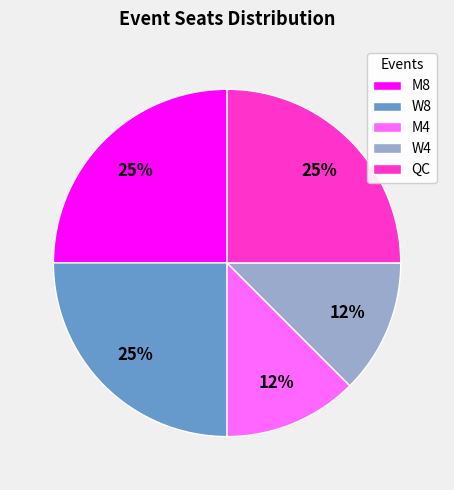

Is it true that QC is 25% of the pie?

True